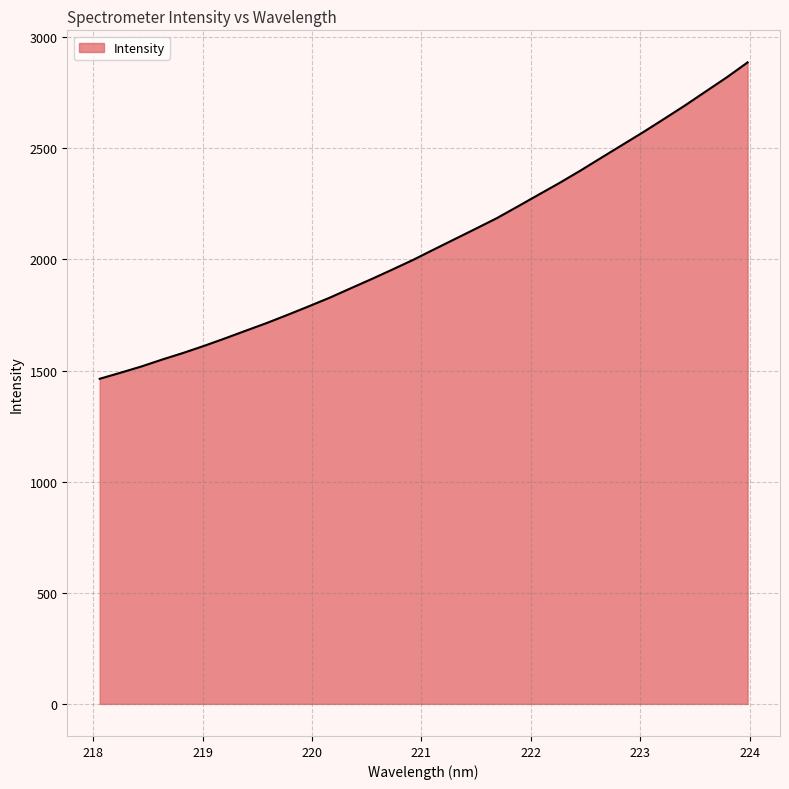

What is the maximum value shown in the chart?

2886.5